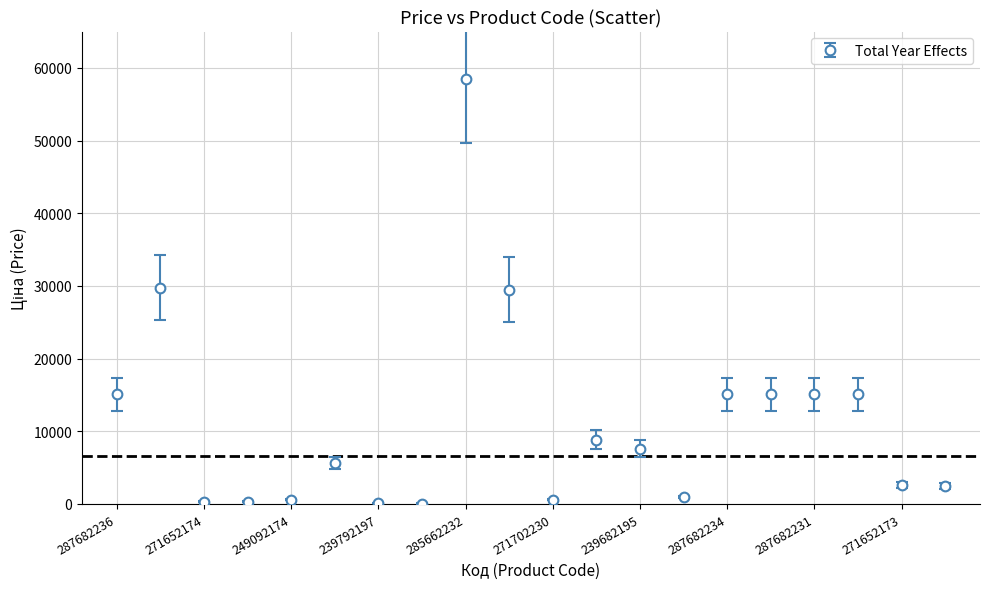

True or false: there are more than 0 points higher than both neighbors.

True